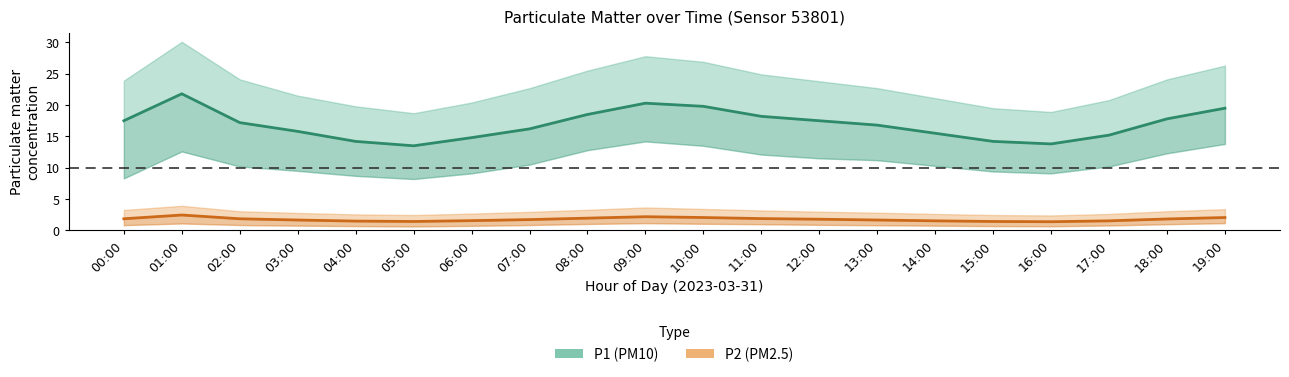

What is the label of the 8th point from the left?

07:00